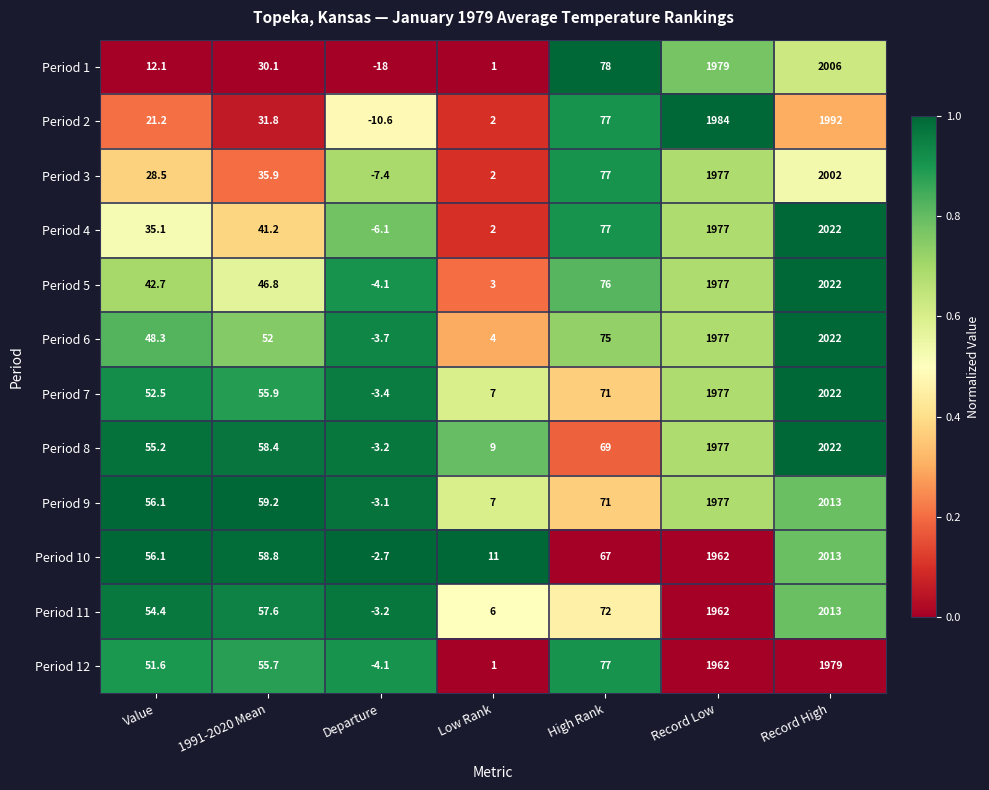

How many values in Period 7 are below zero?

1